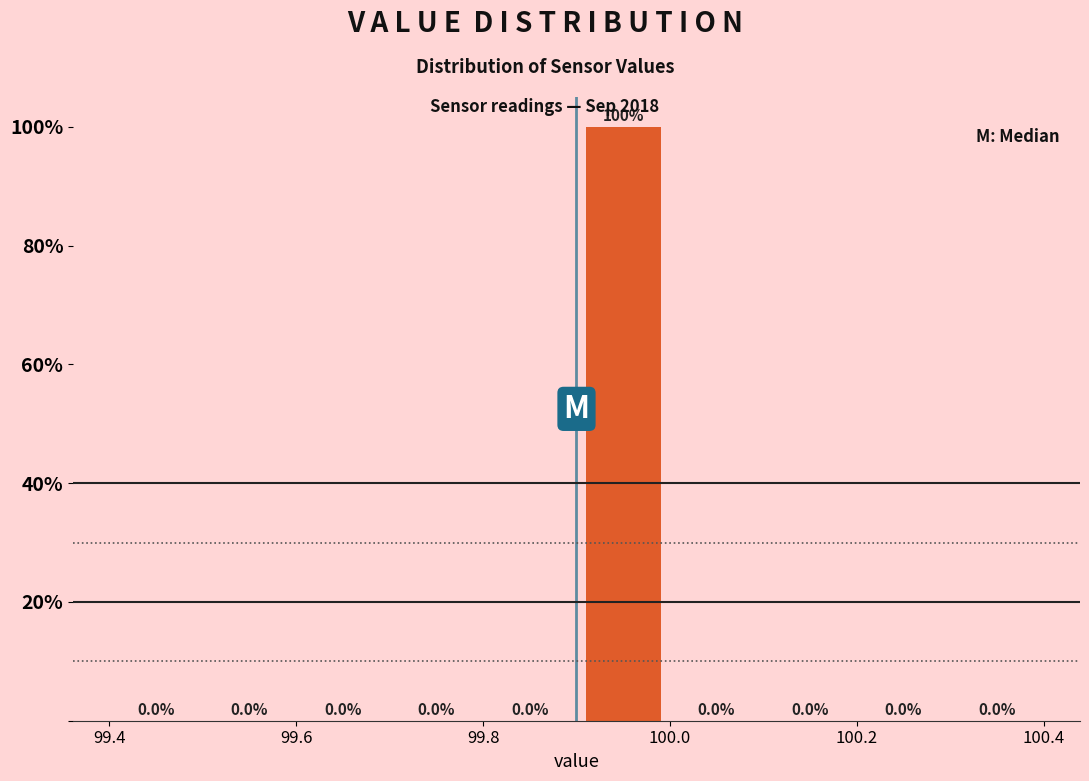

Which range on the x-axis has the tallest bar?

99.9 to 100.0